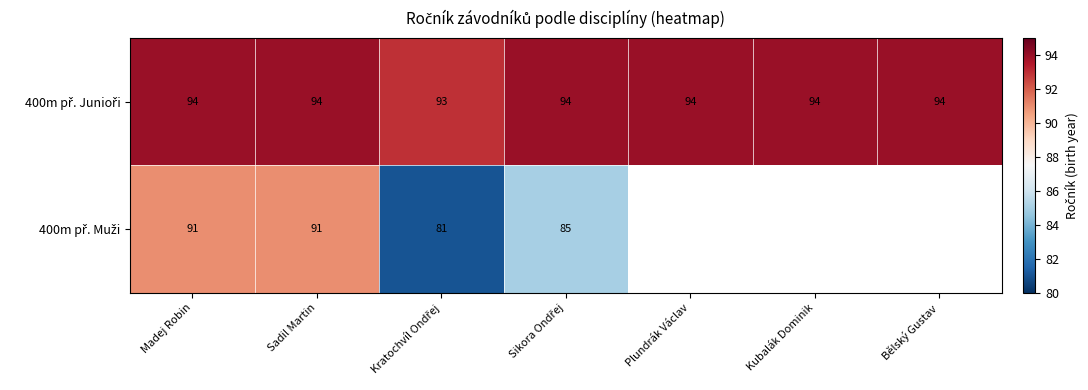

What is the total value across all series at Sadil Martin?

185